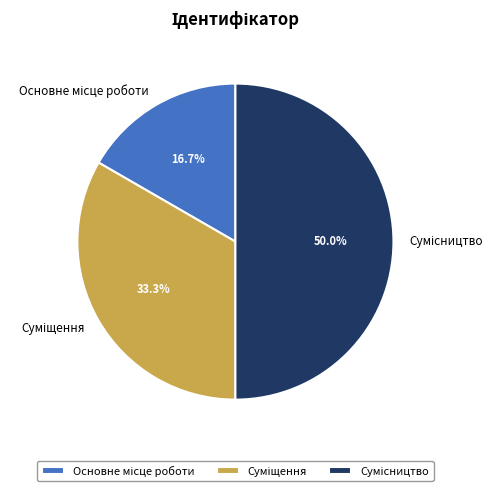

What is the change in value from Суміщення to Сумісництво?

+1